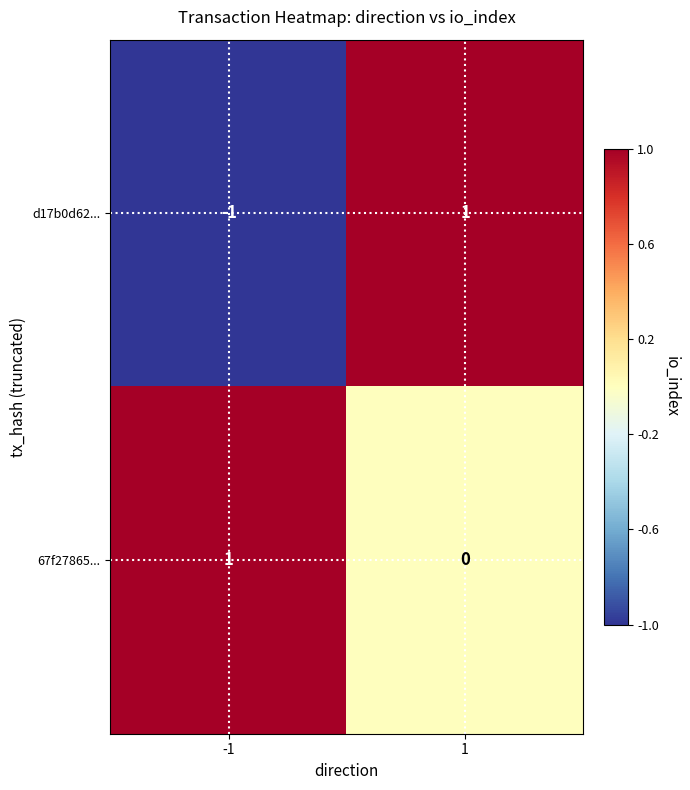

Which series changed the most between -1 and 1?

d17b0d62...